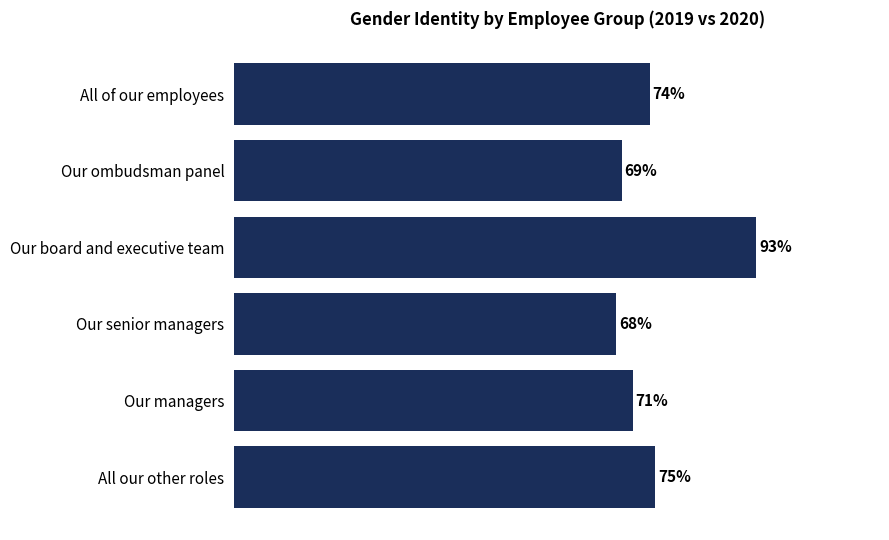

Rank the categories by value from highest to lowest.

Our board and executive team, All our other roles, All of our employees, Our managers, Our ombudsman panel, Our senior managers